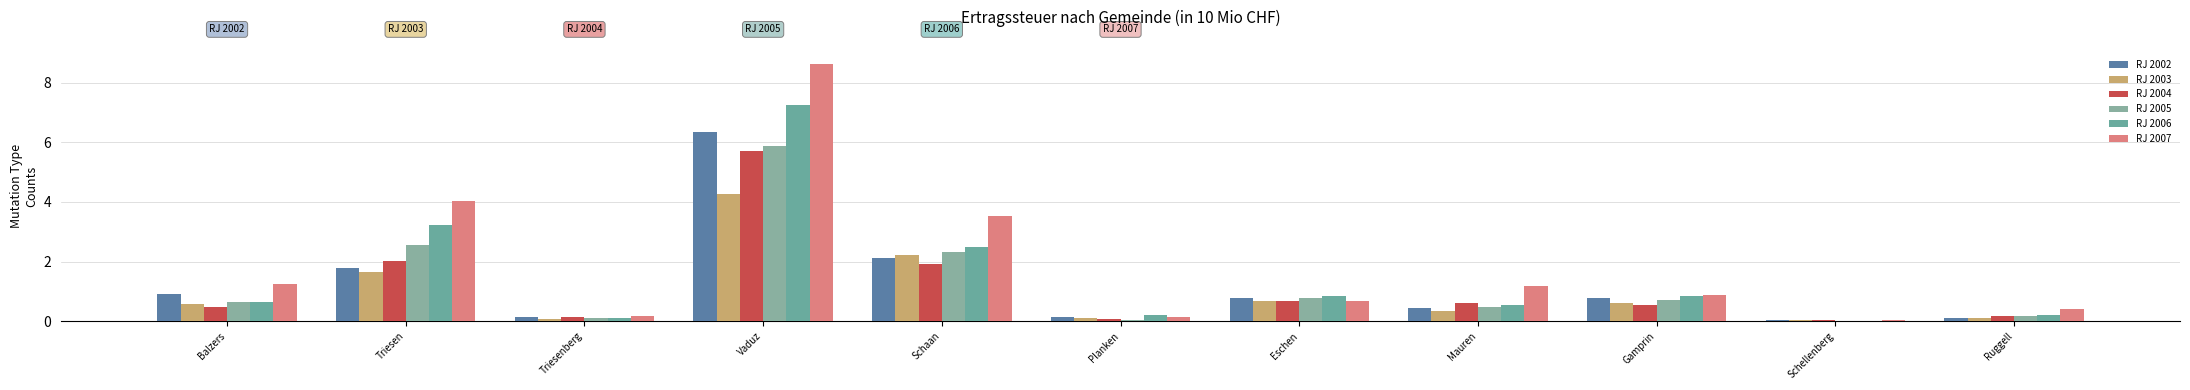

How many categories are shown in the chart?

11